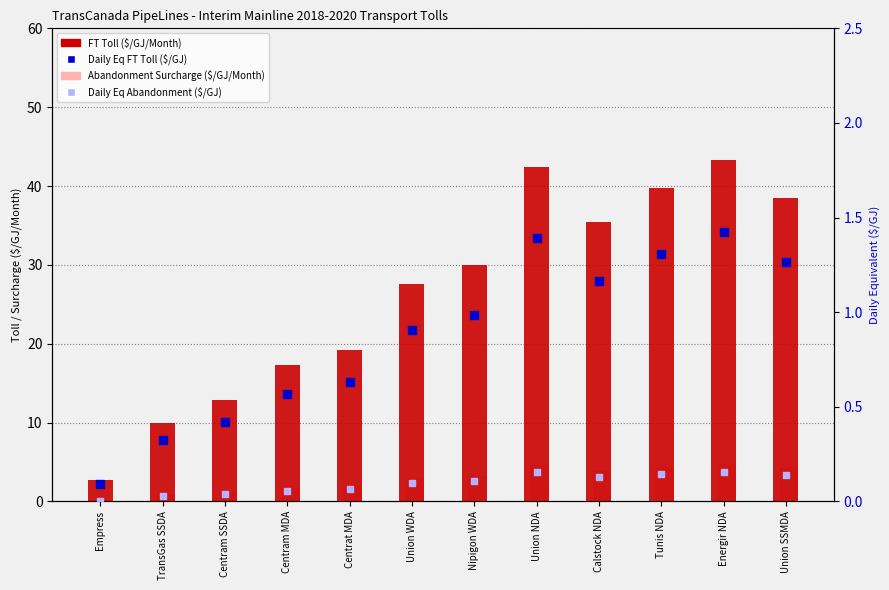

Which series reaches the minimum Y coordinate?

Daily Eq Abandonment ($/GJ)